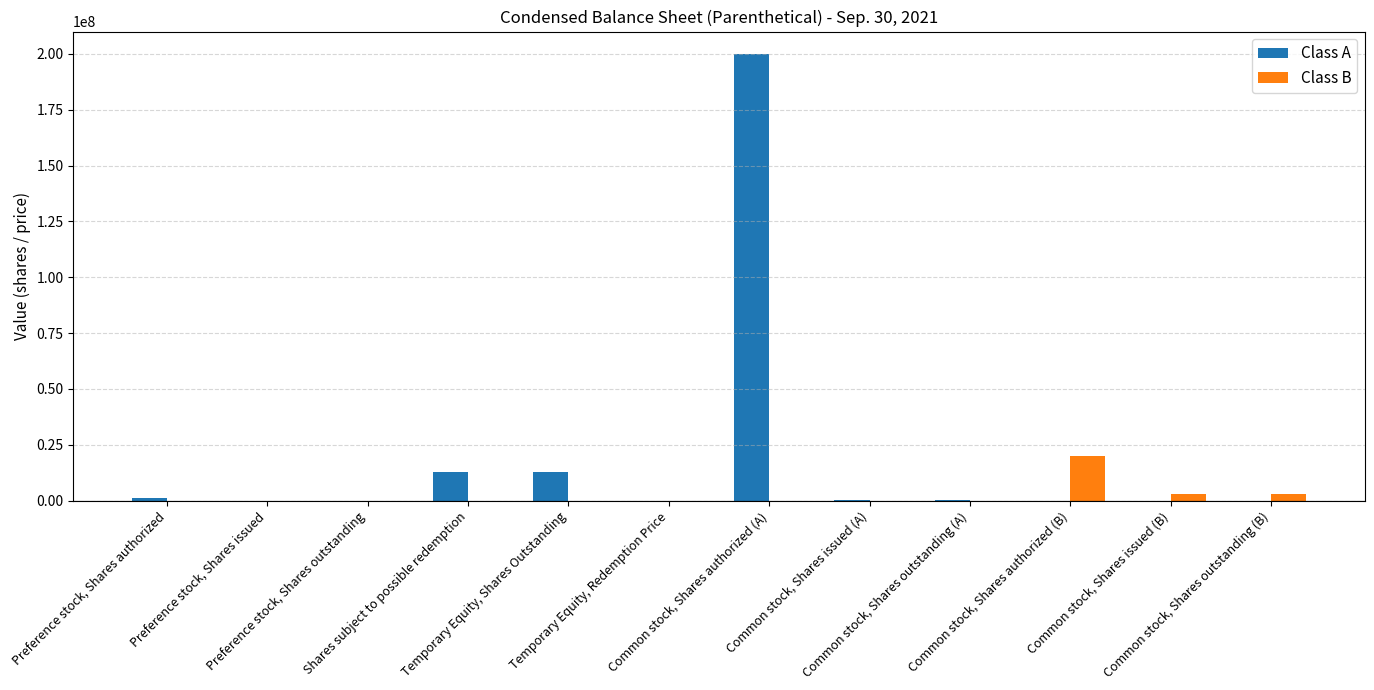

What is the maximum value shown in the chart?

200000000